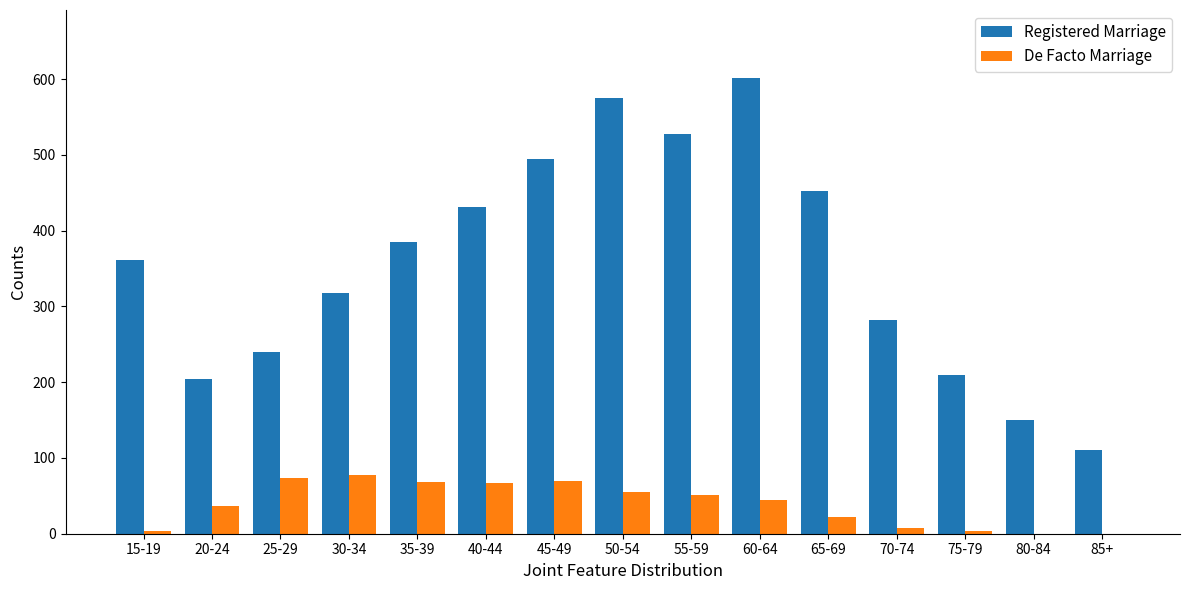

The value of De Facto Marriage at 30-34 is 77. True or false?

True